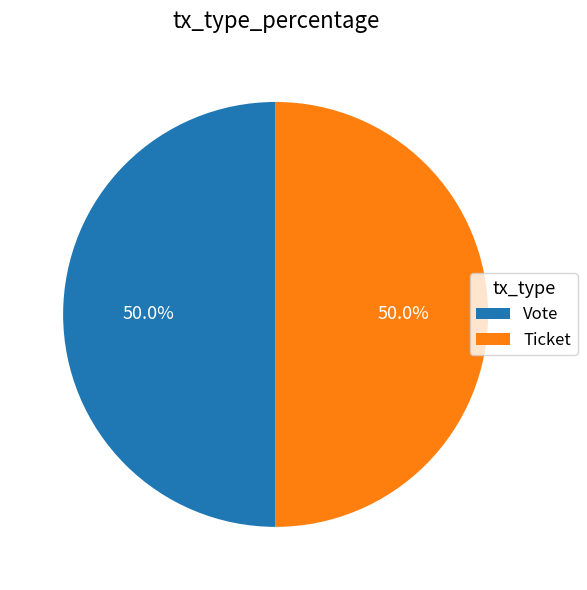

What percentage do Ticket and Vote together represent?

100.0%